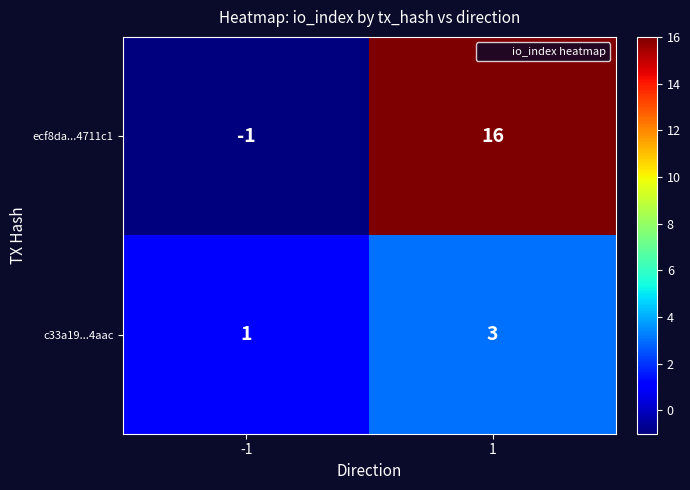

Rank the categories by ecf8da...4711c1 value from highest to lowest.

1, -1